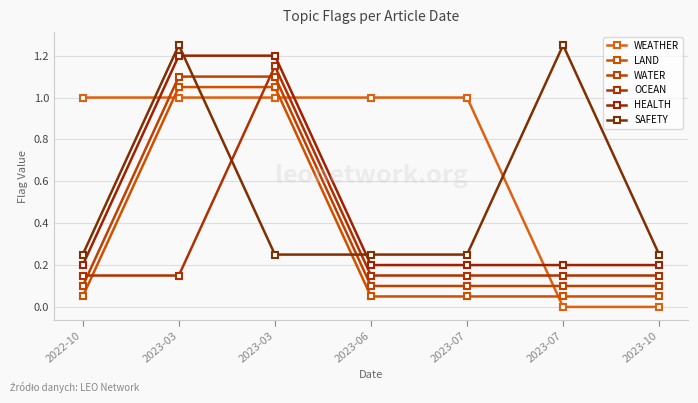

Between which two adjacent categories do LAND and OCEAN first intersect?

2022-10 and 2023-03